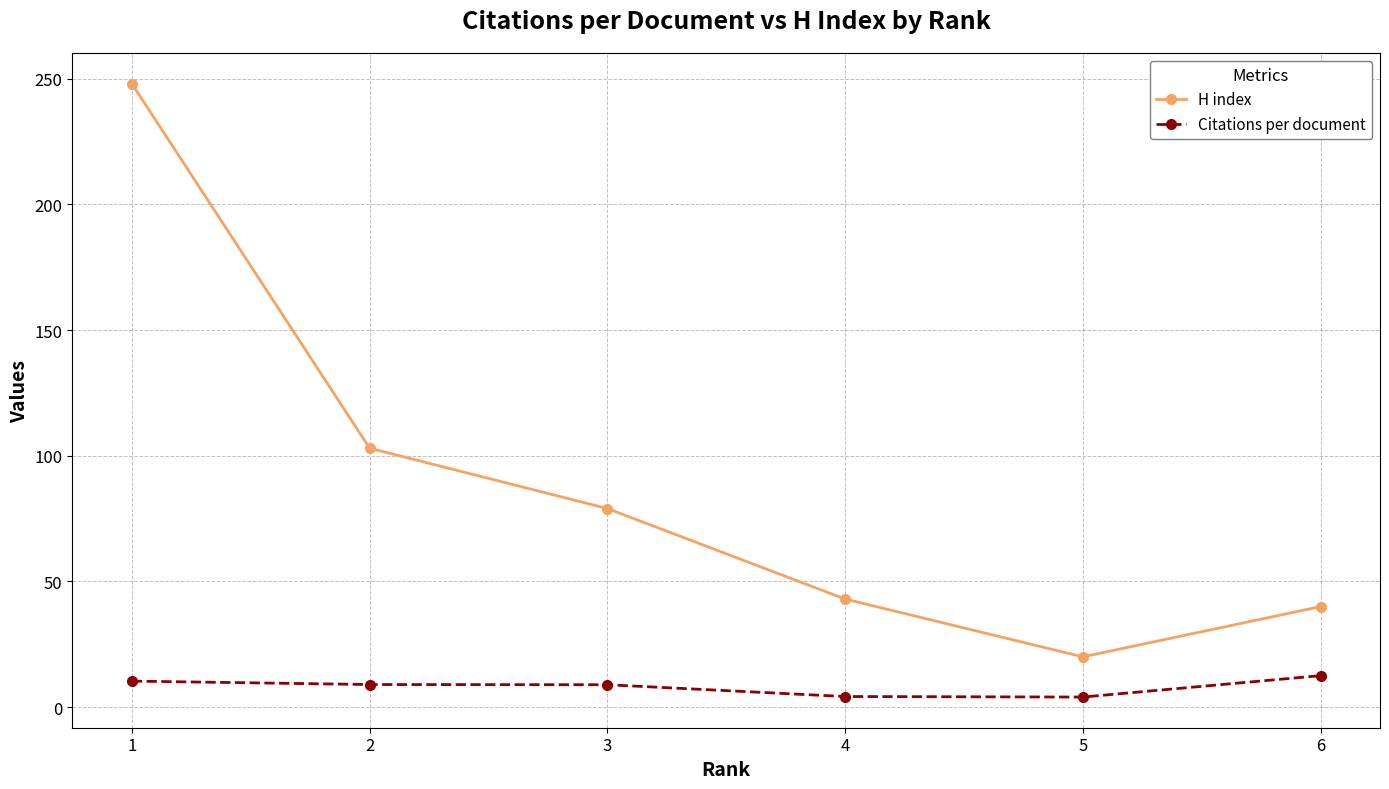

At 2, list the series in order from smallest to largest.

Citations per document, H index